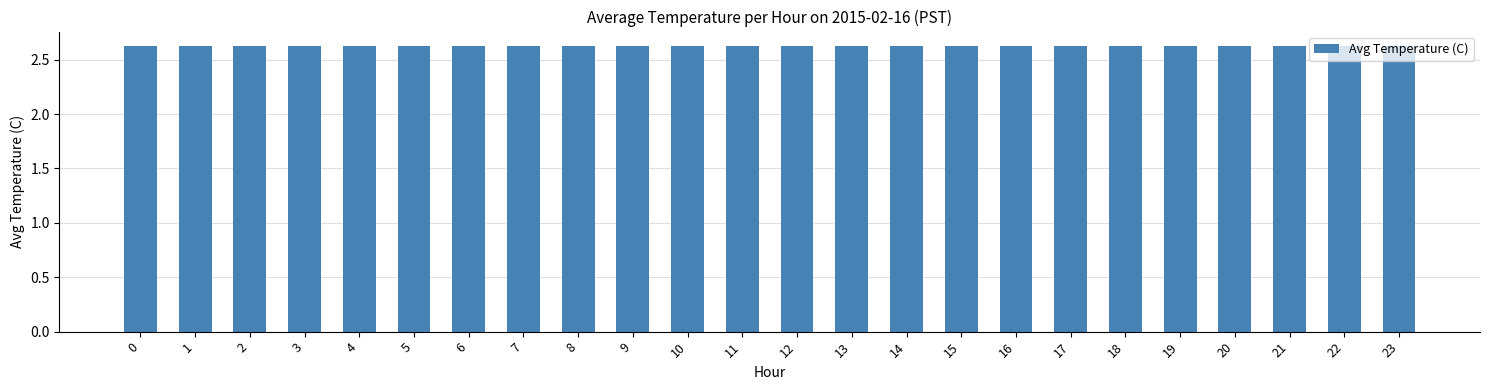

List the labels in order of value, smallest first.

23, 22, 21, 20, 19, 18, 17, 16, 15, 14, 13, 12, 11, 10, 9, 8, 7, 6, 5, 4, 3, 2, 1, 0